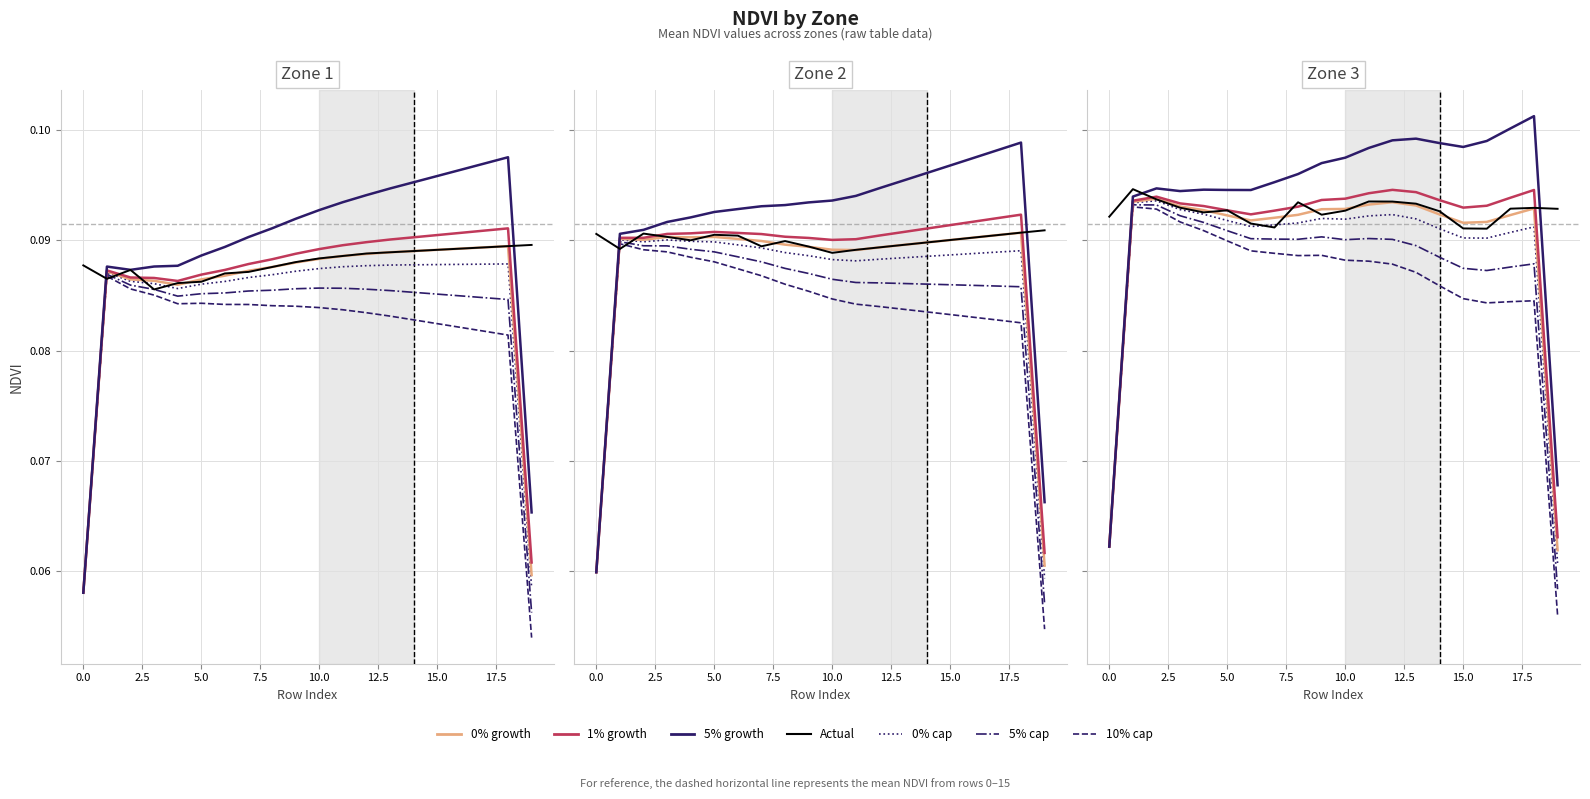

List the series in order of their overall mean, highest first.

Zone 3, Zone 2, Zone 1